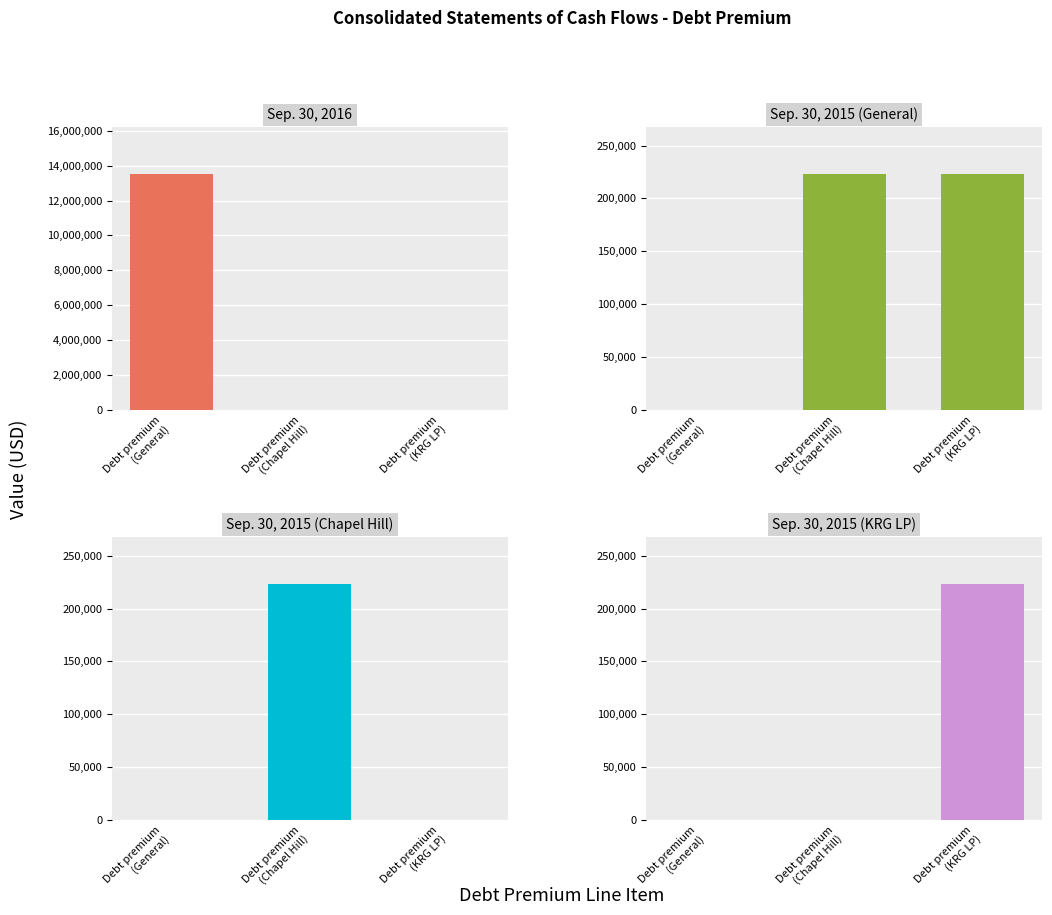

What is the difference between the highest and lowest values at Debt premium
(General)?

13513000